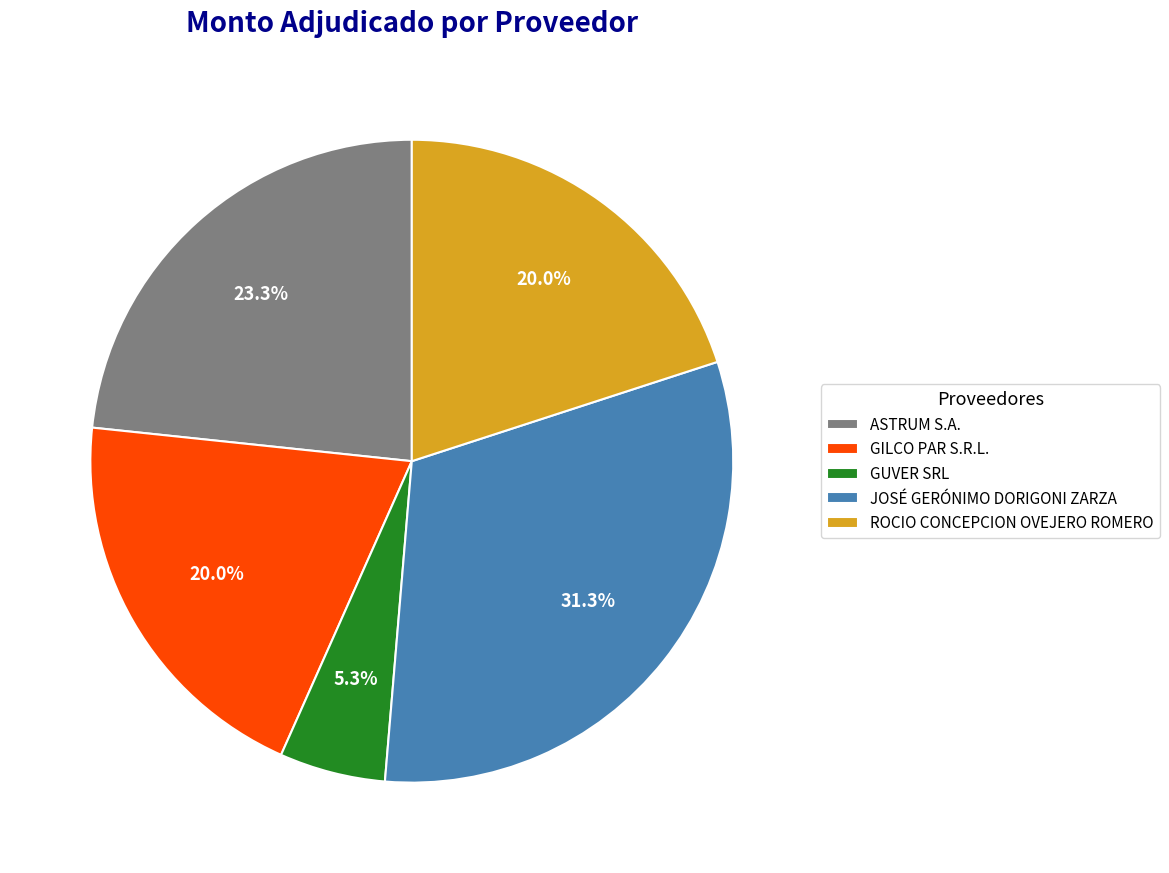

Does GILCO PAR S.R.L. represent more than half of the total?

No